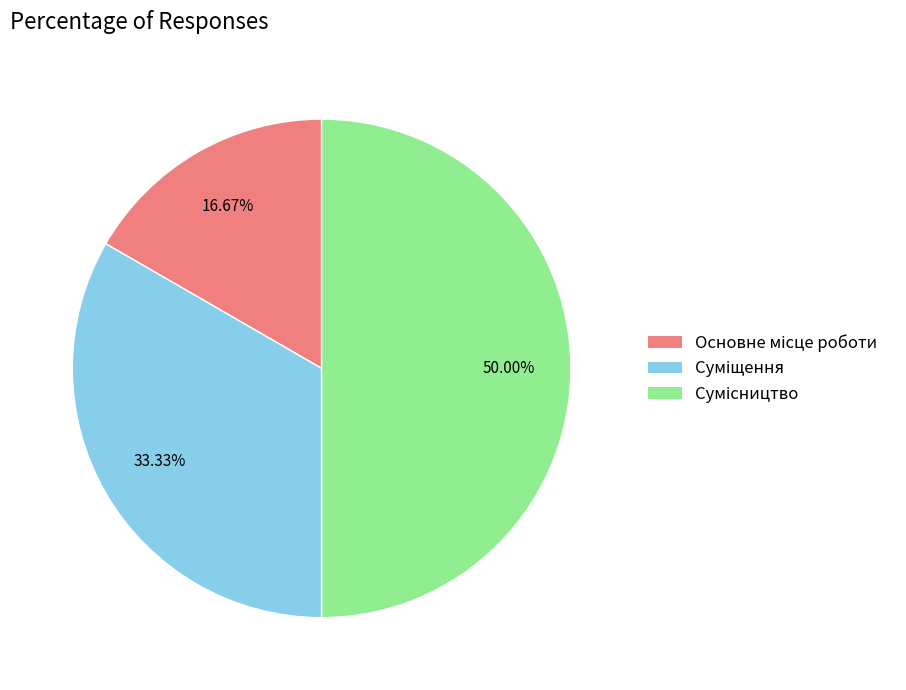

How many segments does this pie chart have?

3